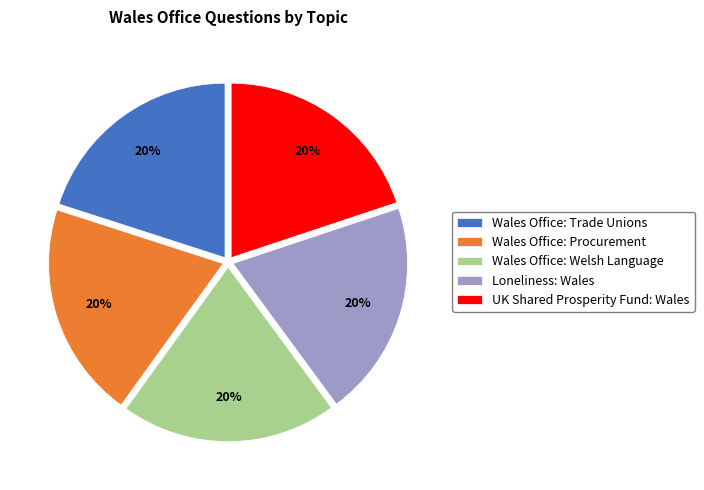

To the nearest percent, what percentage of the pie is Wales Office: Welsh Language?

20%